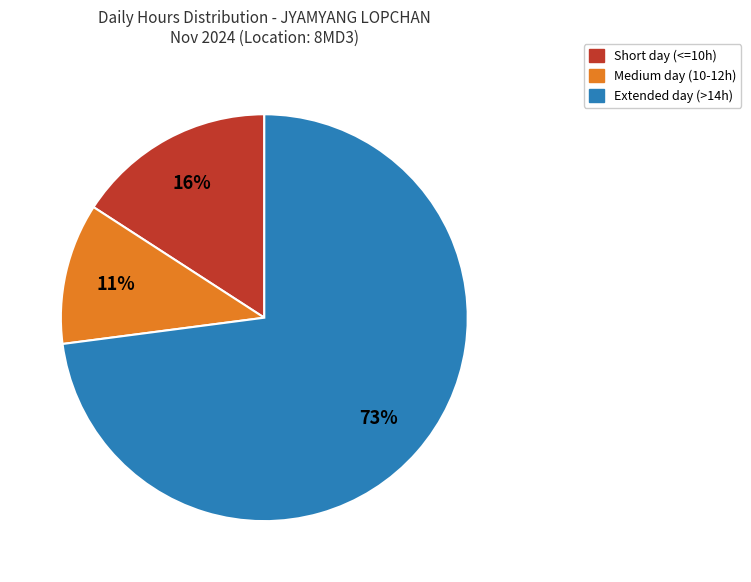

What percentage is the Extended day (>14h) slice, to the nearest percent?

73%